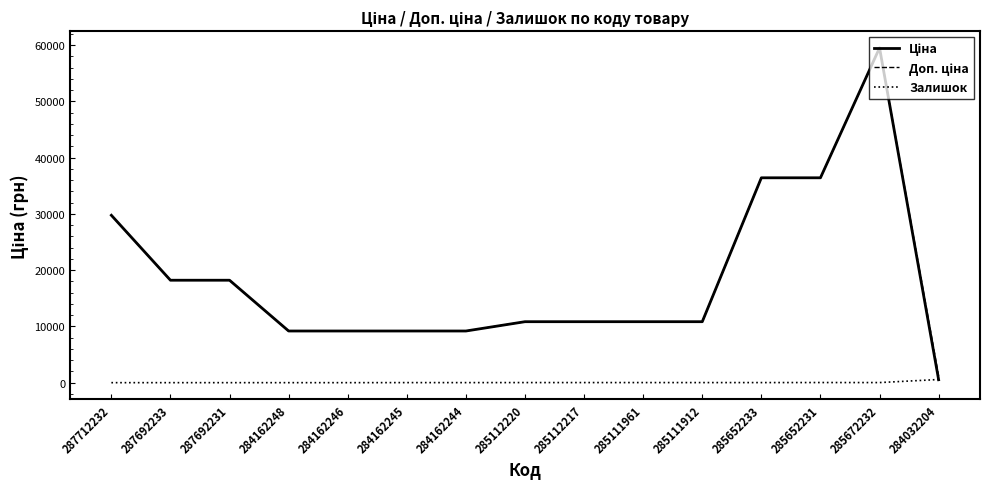

What is the spread (max minus min) of values at 287692231?

18212.0